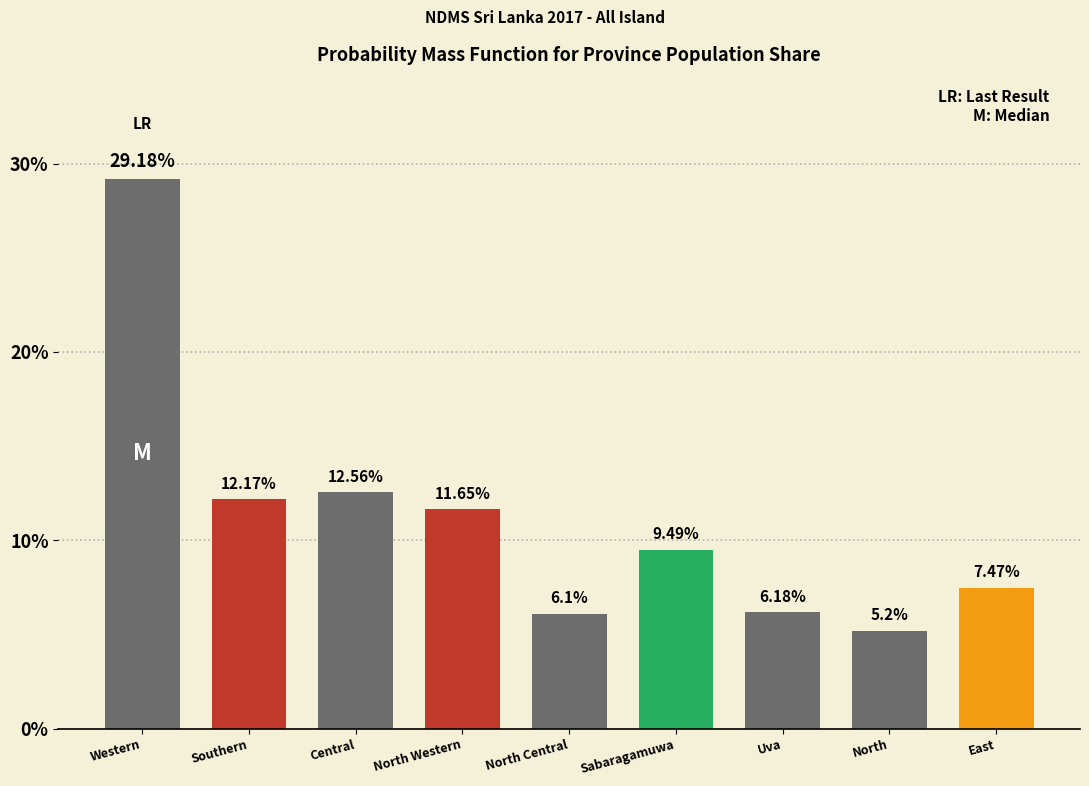

Which category has the lowest value across all series?

North